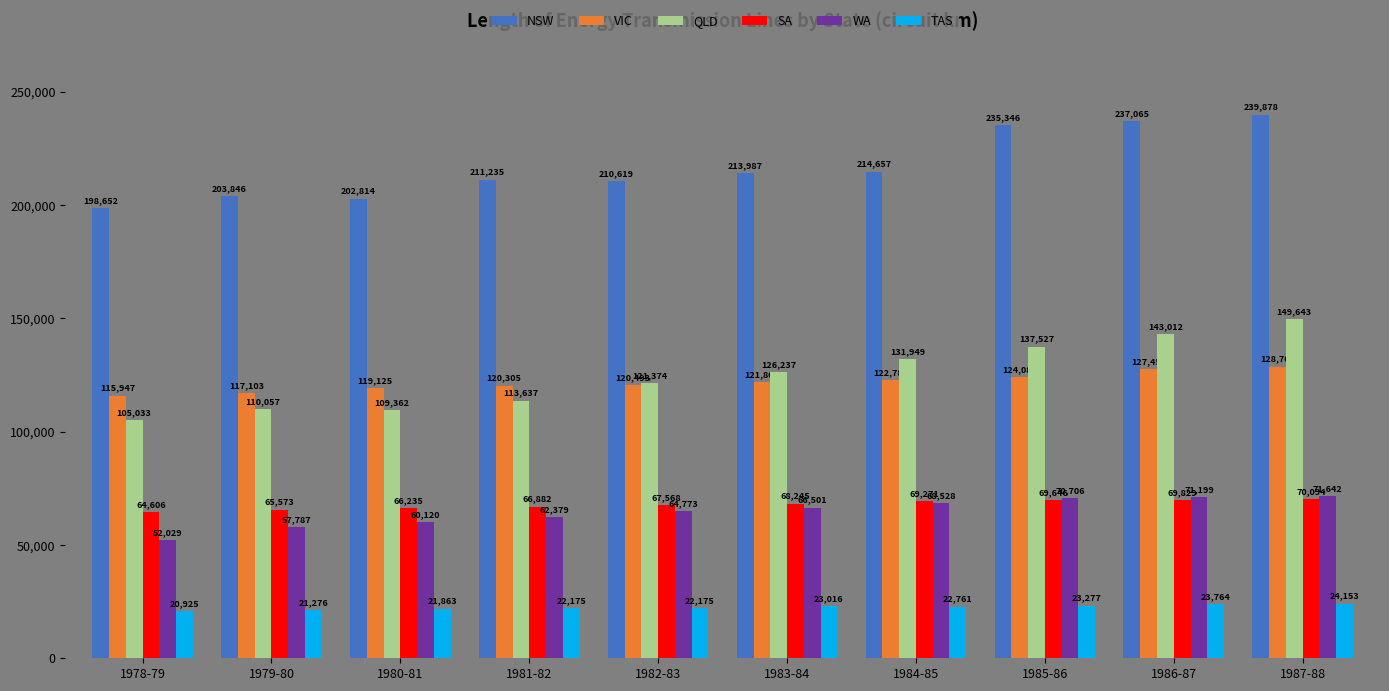

What are all the series names shown in the legend?

NSW, VIC, QLD, SA, WA, TAS